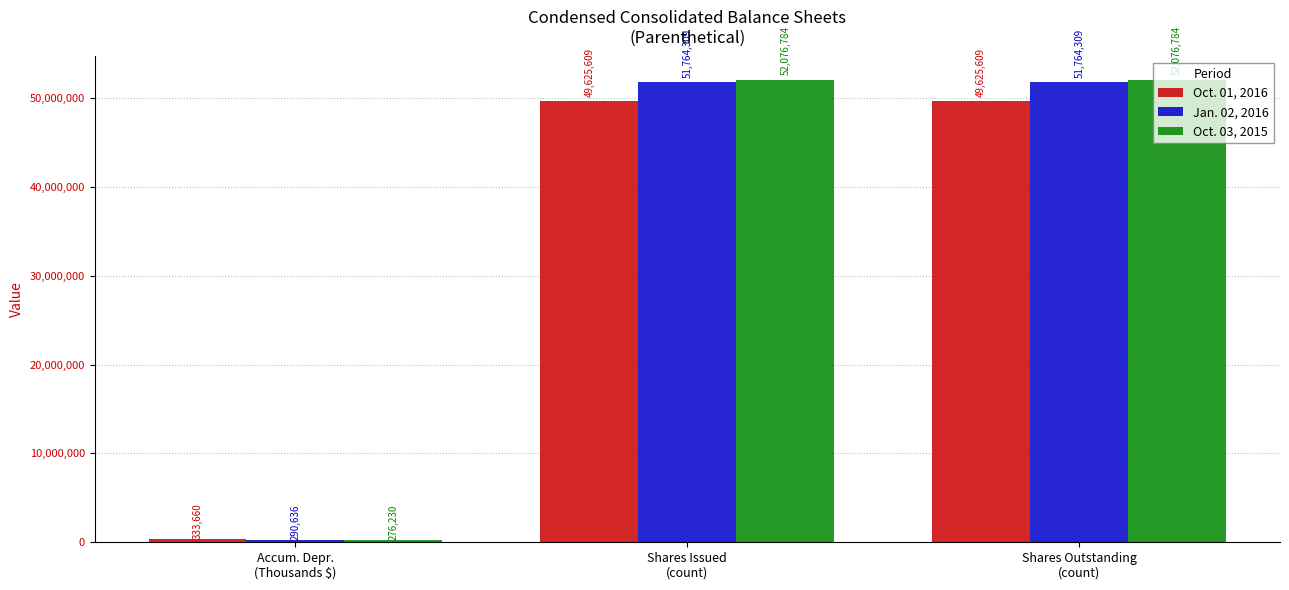

How many bars are there in total?

9